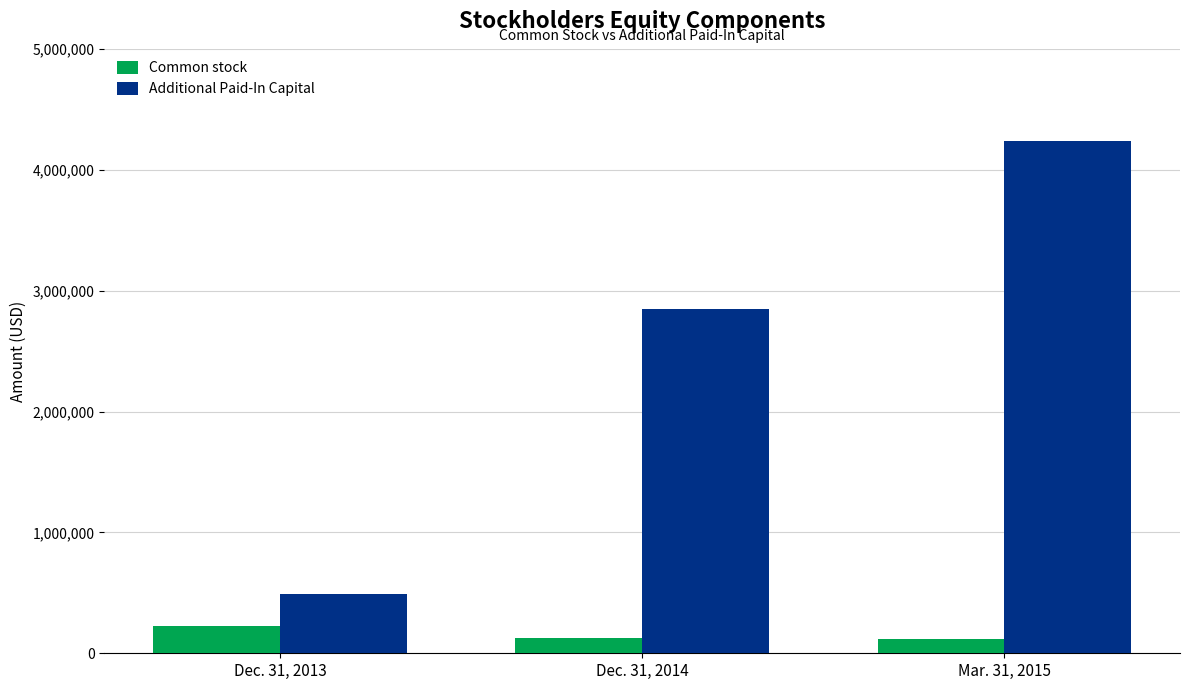

What value does the Additional Paid-In Capital series have at Dec. 31, 2014?

2844076